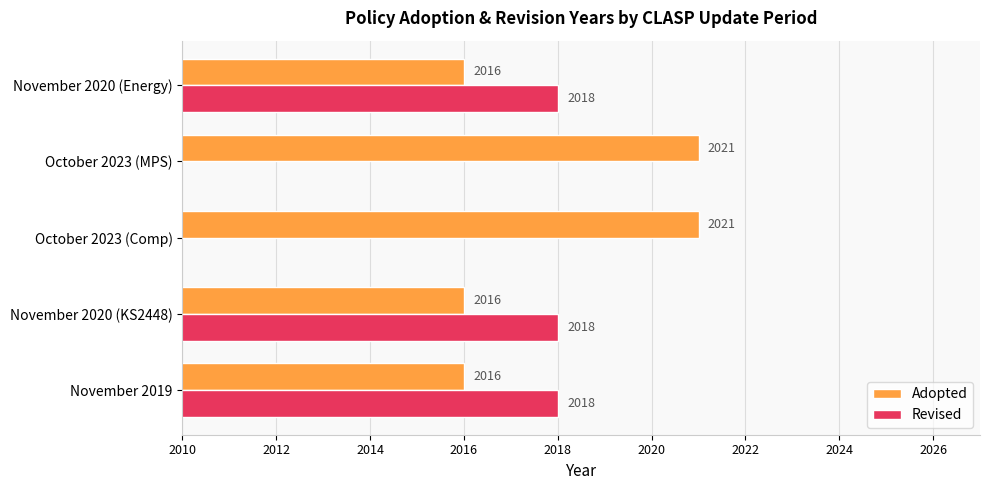

The Adopted series shows 2877 at November 2020 (Energy). True or false?

False